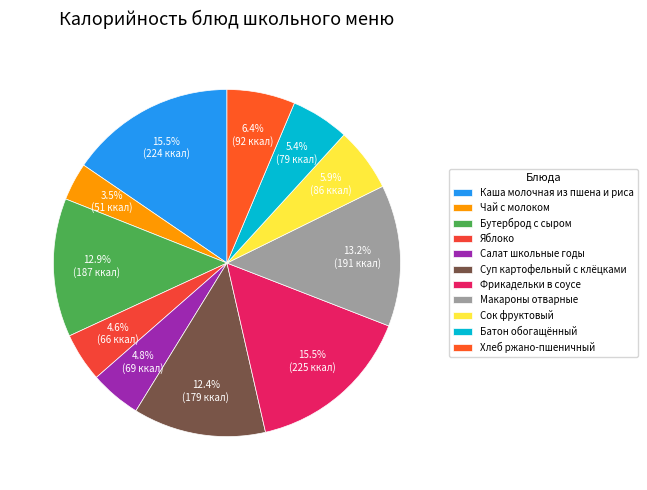

To the nearest percent, what is the difference between the Суп картофельный с клёцками and Бутерброд с сыром slice percentages?

1%